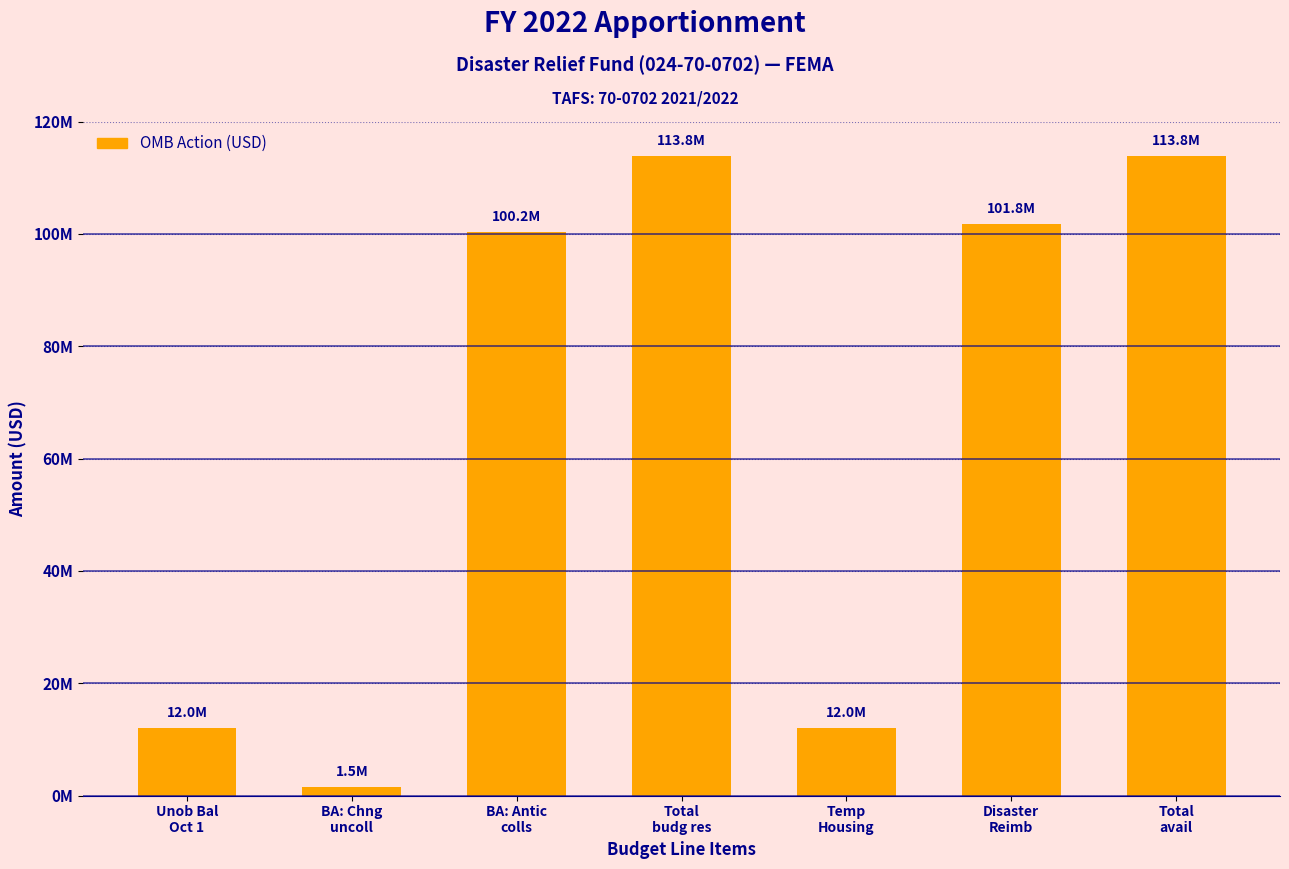

Rank the categories by value from lowest to highest.

BA: Chng
uncoll, Unob Bal
Oct 1, Temp
Housing, BA: Antic
colls, Disaster
Reimb, Total
budg res, Total
avail